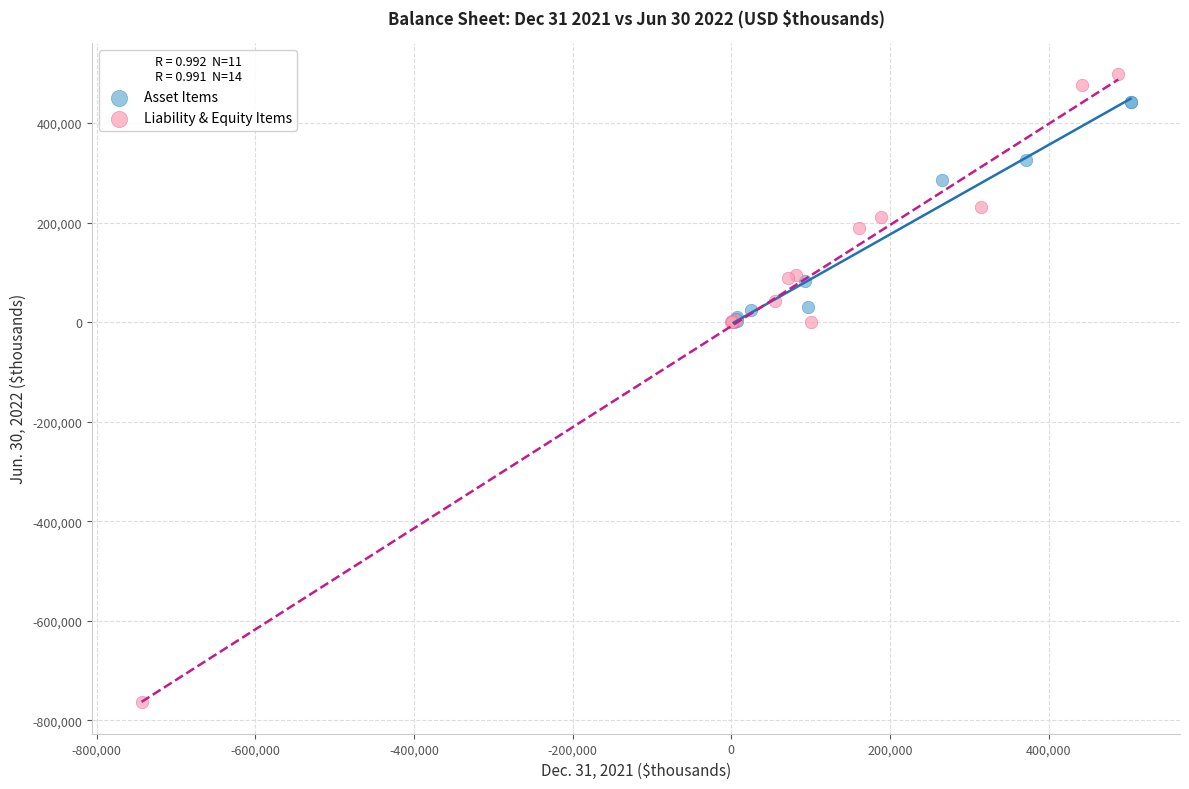

Which series reaches the minimum Y coordinate?

Liability & Equity Items